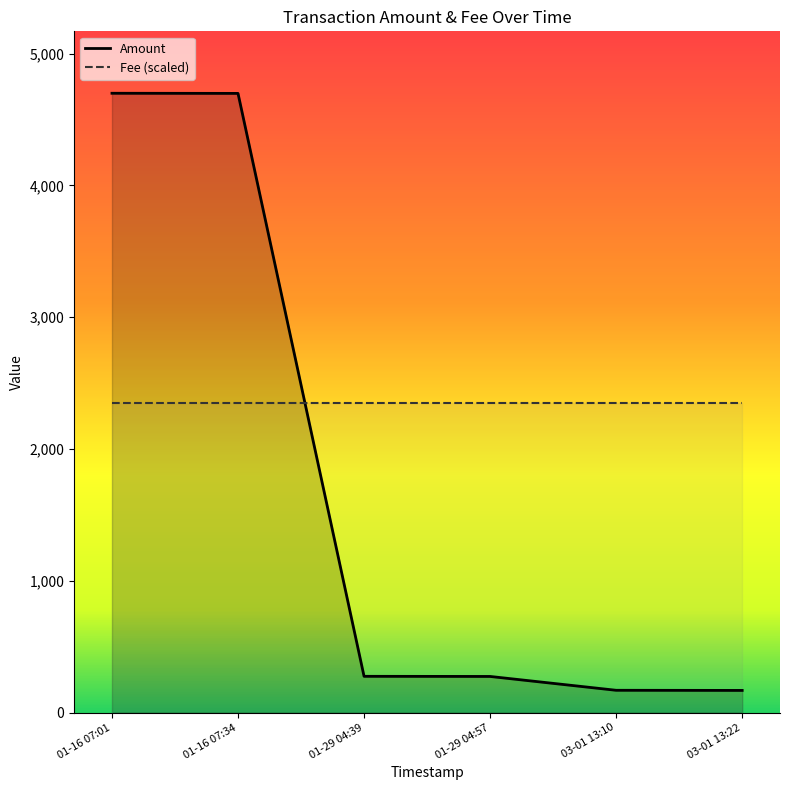

True or false: Amount and Fee (scaled) cross at least once.

True